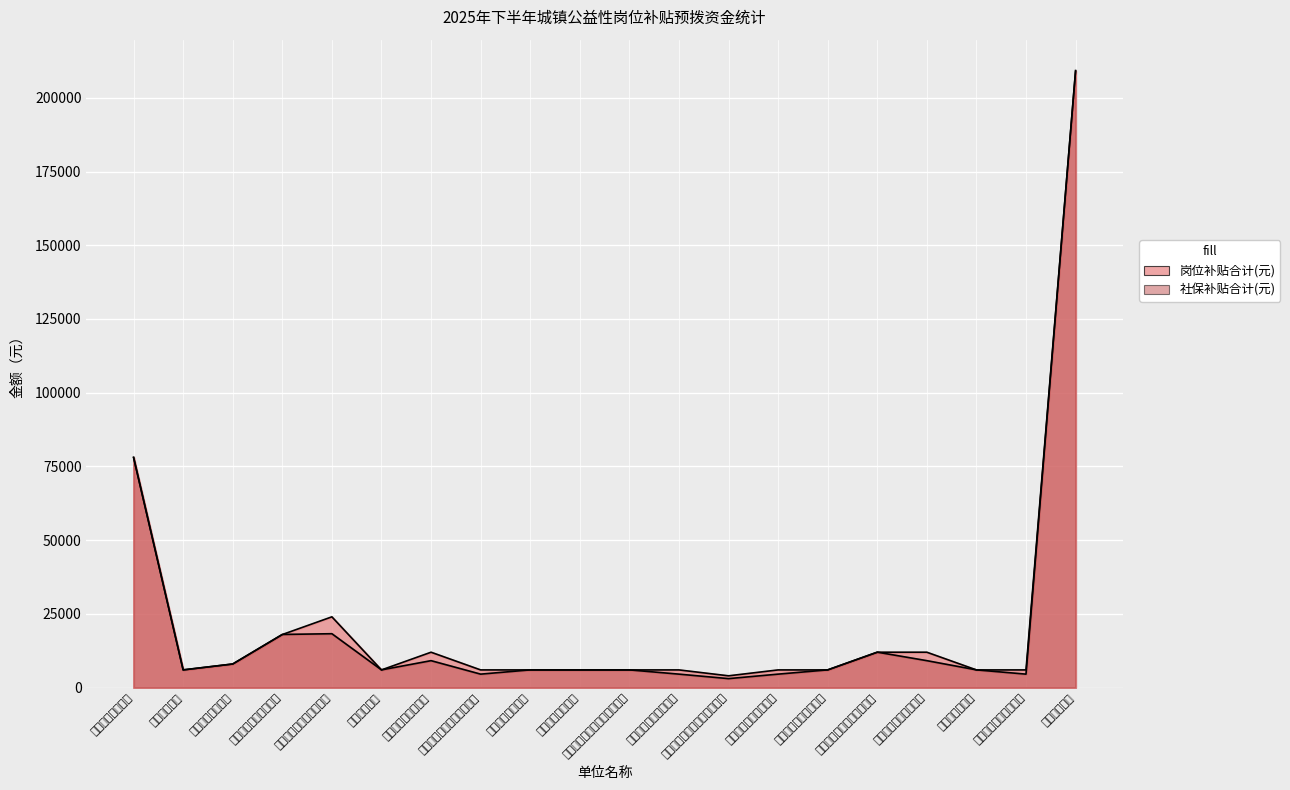

Does the chart display data point markers on the line(s)?

No